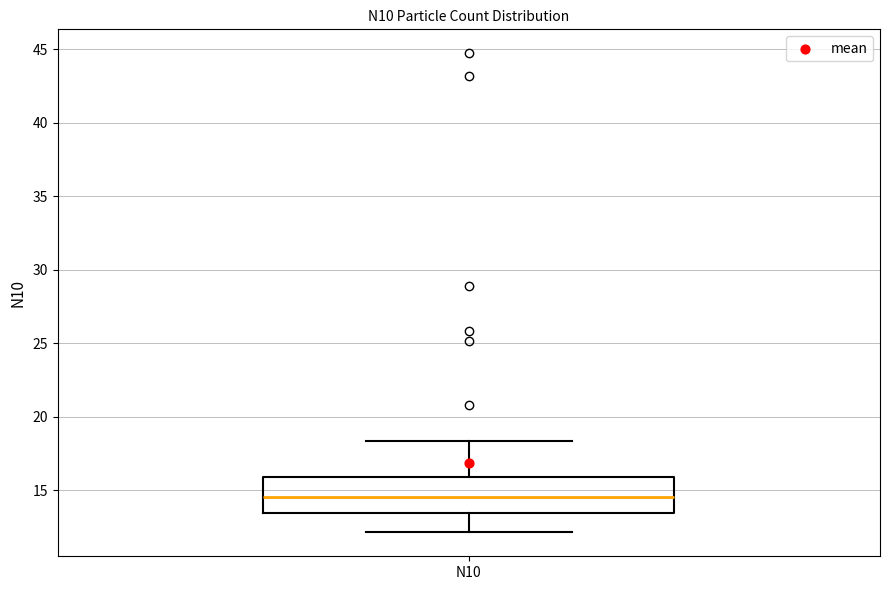

Read this box plot against the y-axis: the position of the median line, the range covered by the box, and the ends of both whiskers. The values are not printed on the chart, so give them approximately, as read against the axis.

median 14.5, box 13.5 to 16.0, whiskers 12.0 to 18.5